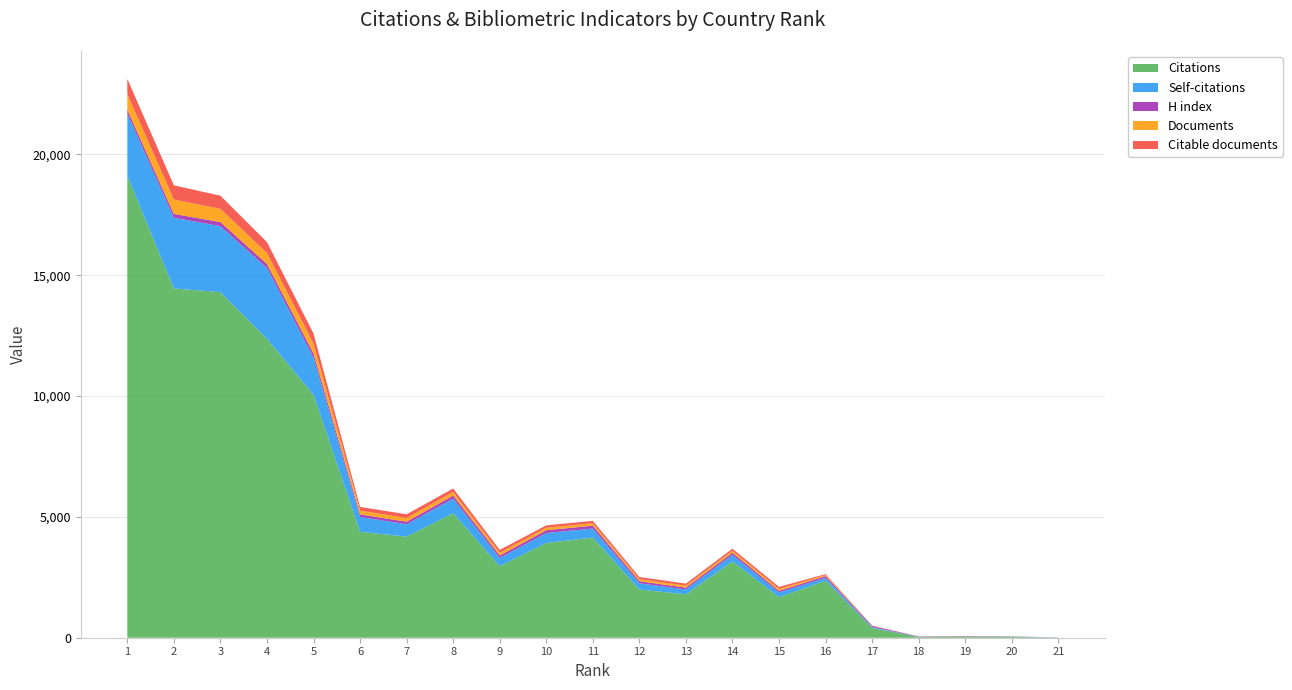

Reading left to right, transcribe all the data shown in this chart.

Citations: 19111	14452	14300	12369	10055	4382	4184	5150	2960	3920	4145	1995	1797	3157	1676	2357	408	28	44	34	7
Self-citations: 2571	2924	2729	2930	1532	618	510	605	342	410	375	257	199	269	199	120	33	8	4	11	0
H index: 162	159	171	167	170	105	106	129	99	118	117	86	75	90	66	73	47	12	17	8	4
Documents: 650	598	548	454	418	155	154	147	117	104	101	87	85	85	83	41	8	3	2	2	1
Citable documents: 628	586	543	449	412	152	153	143	116	98	98	86	83	83	80	41	8	3	2	2	1